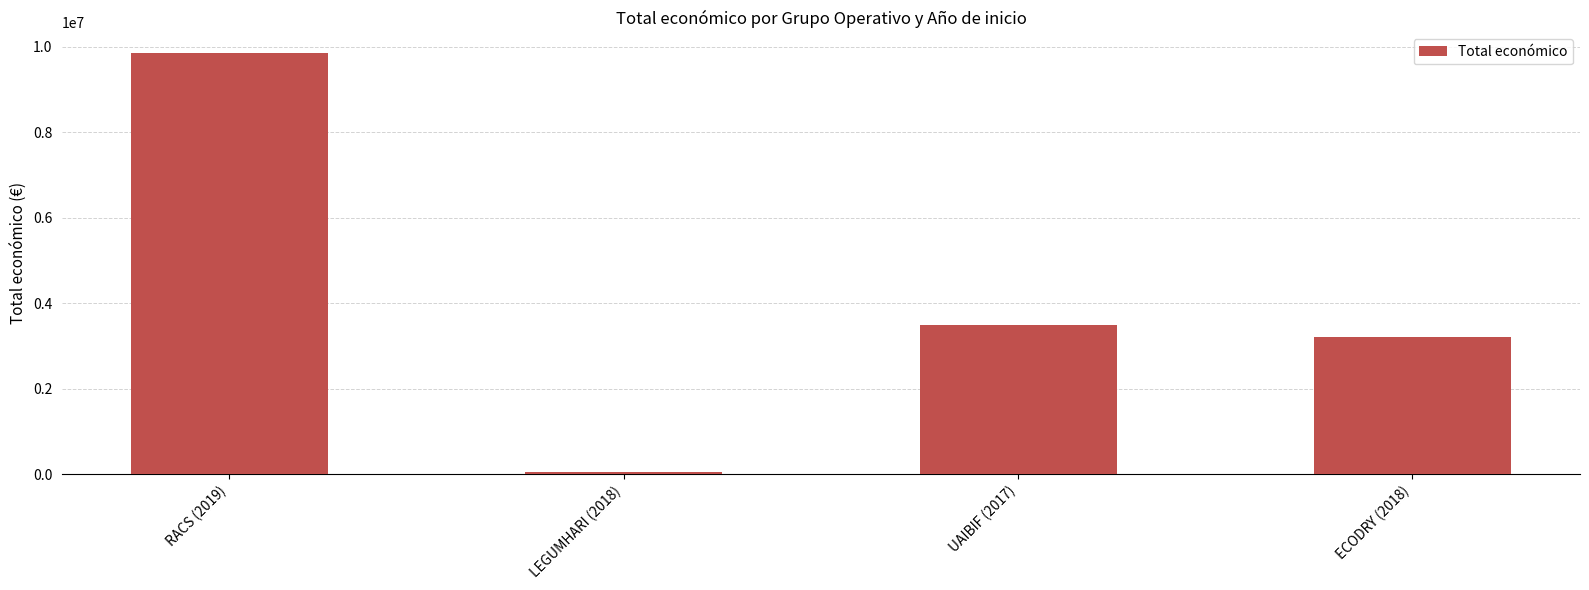

Reading right to left, what are all the values shown in this chart?

ECODRY (2018)=3223608	UAIBIF (2017)=3487018	LEGUMHARI (2018)=57500	RACS (2019)=9847932